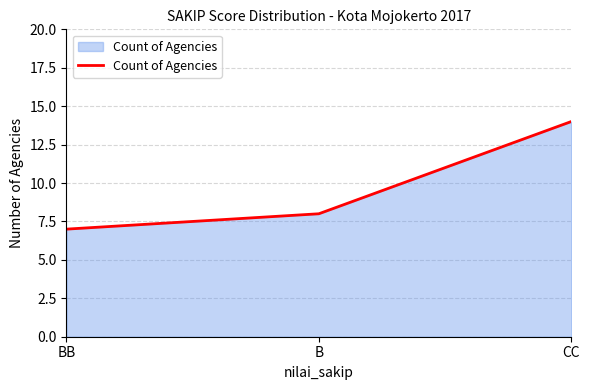

The value at B is 8. True or false?

True